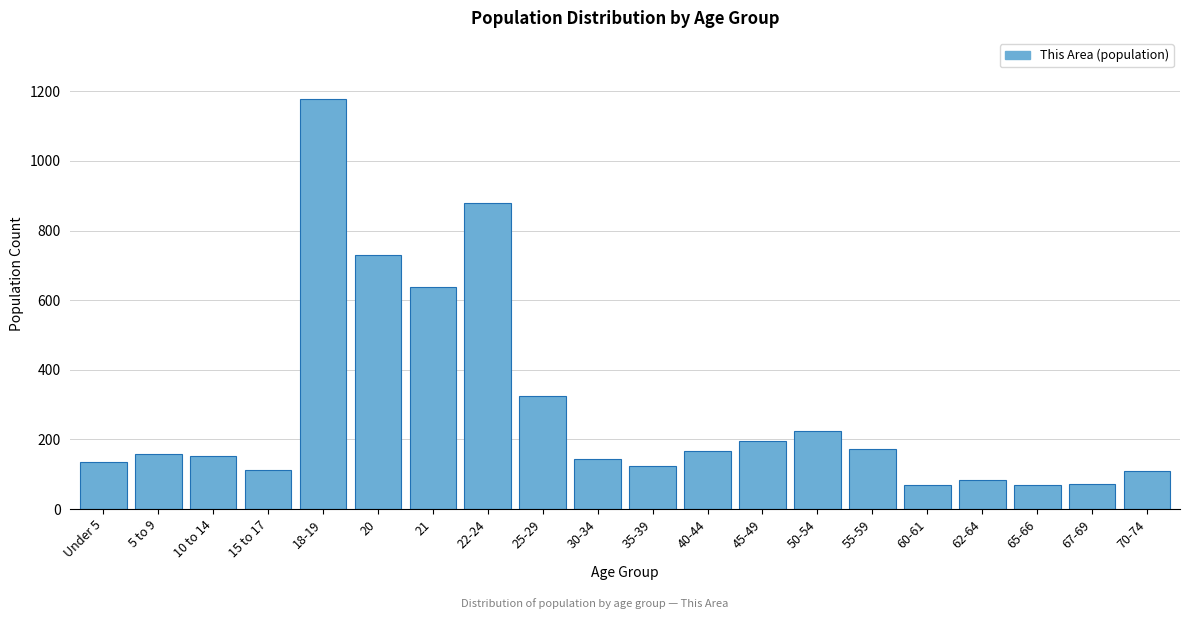

What is the label of the 2nd bar from the left?

5 to 9